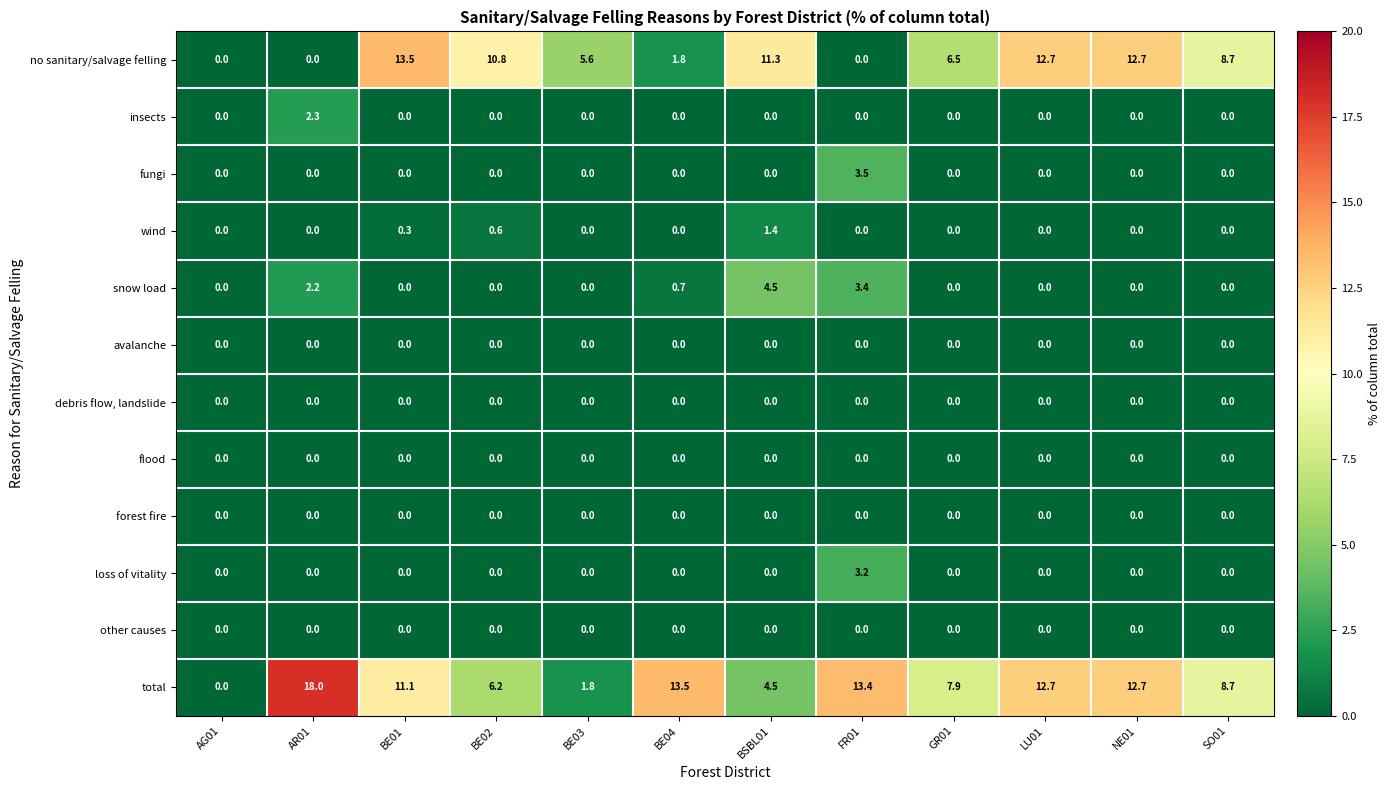

How many distinct data groups are displayed?

12